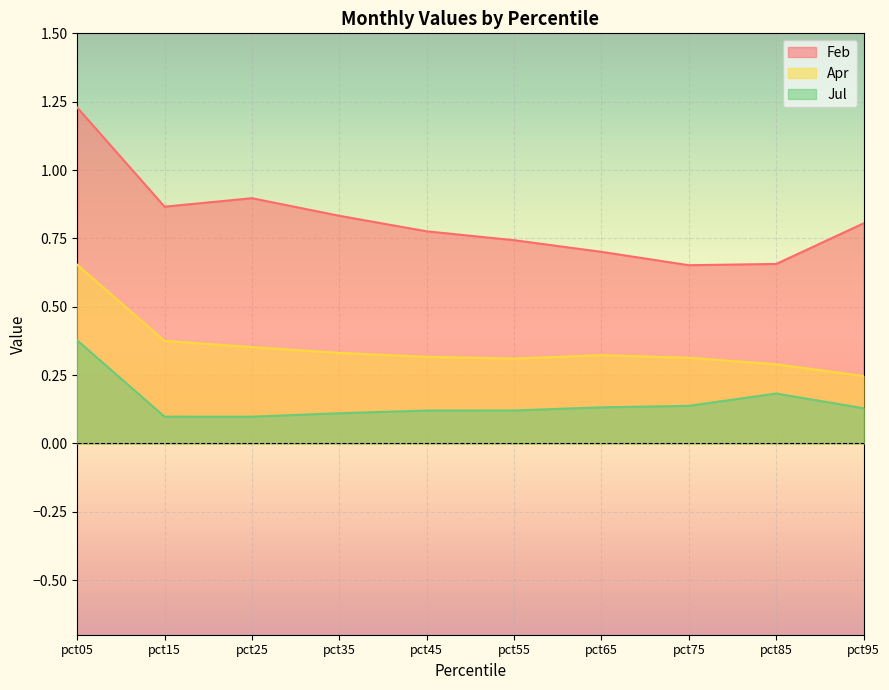

The value of Jul at pct65 is 0.2. True or false?

False